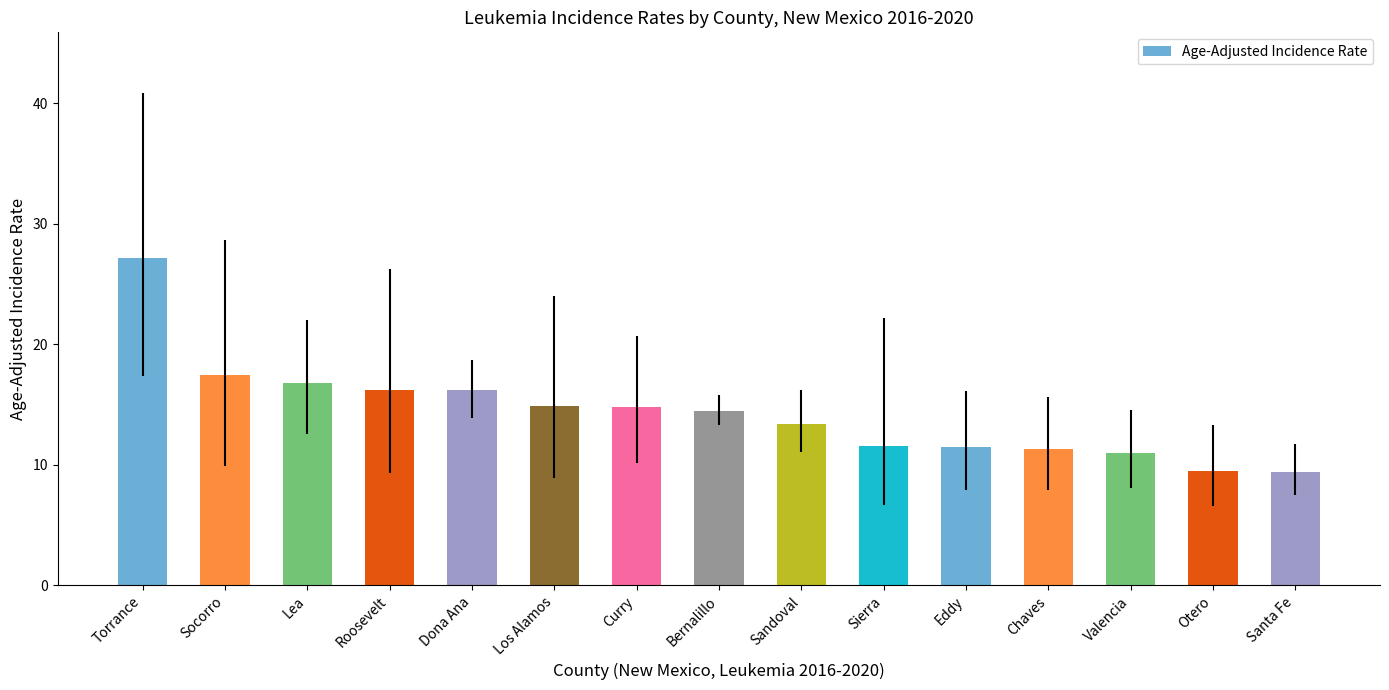

What is the value of the 3rd bar from the left?

16.8